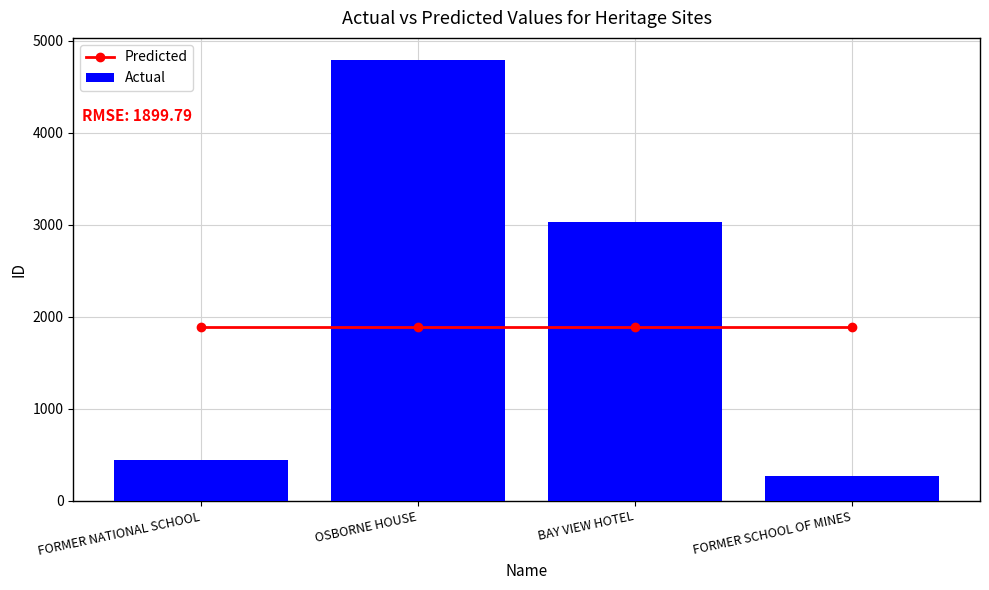

Rank the series at FORMER SCHOOL OF MINES from lowest to highest value.

Actual, Predicted